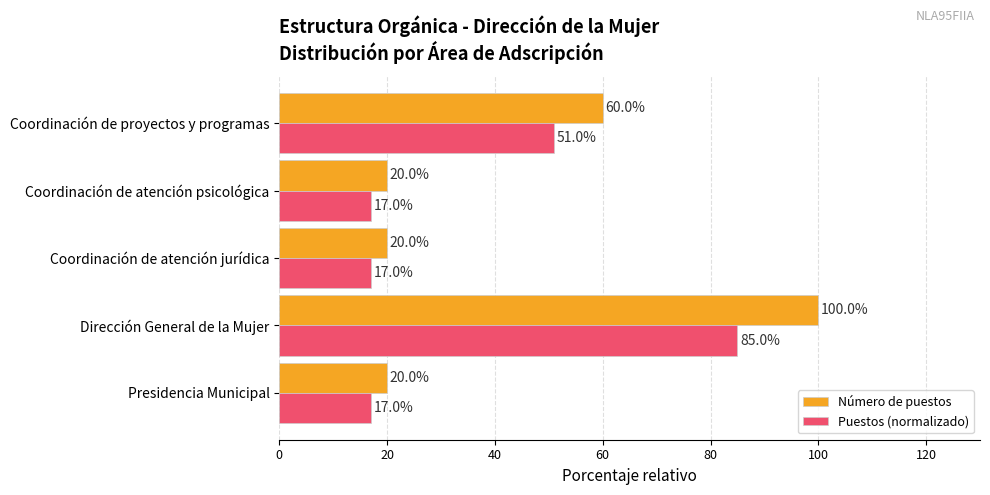

What is the minimum value for Puestos (normalizado)?

17